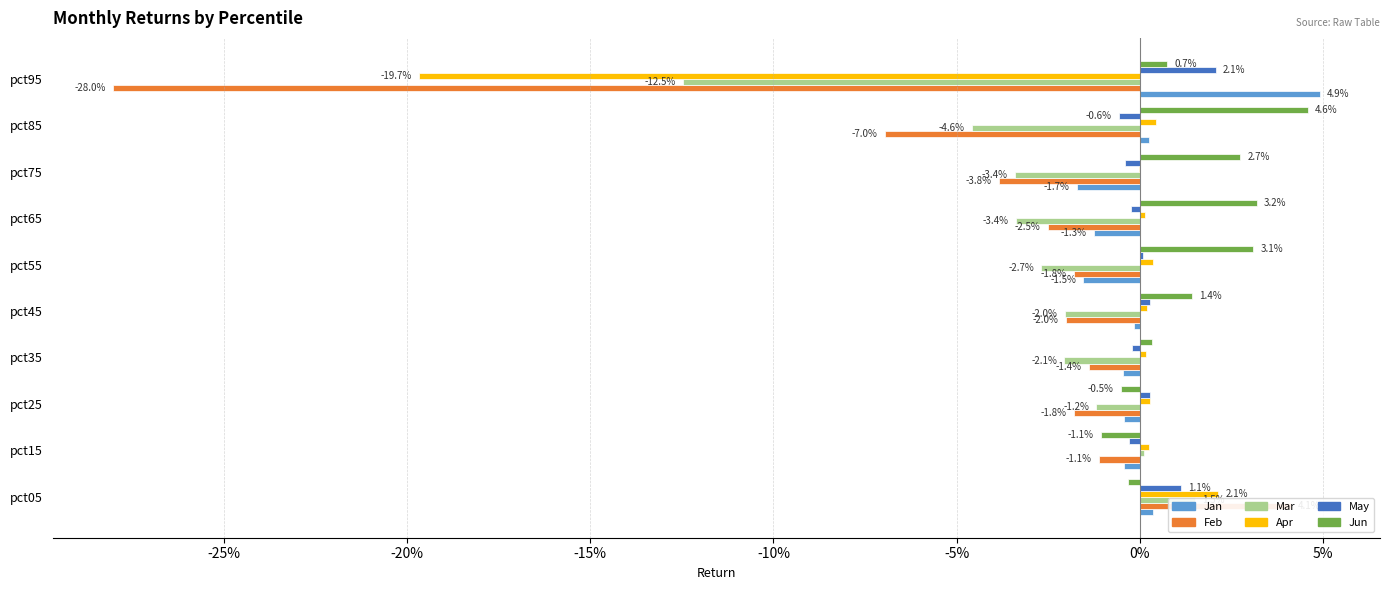

How many groups of bars are there?

10